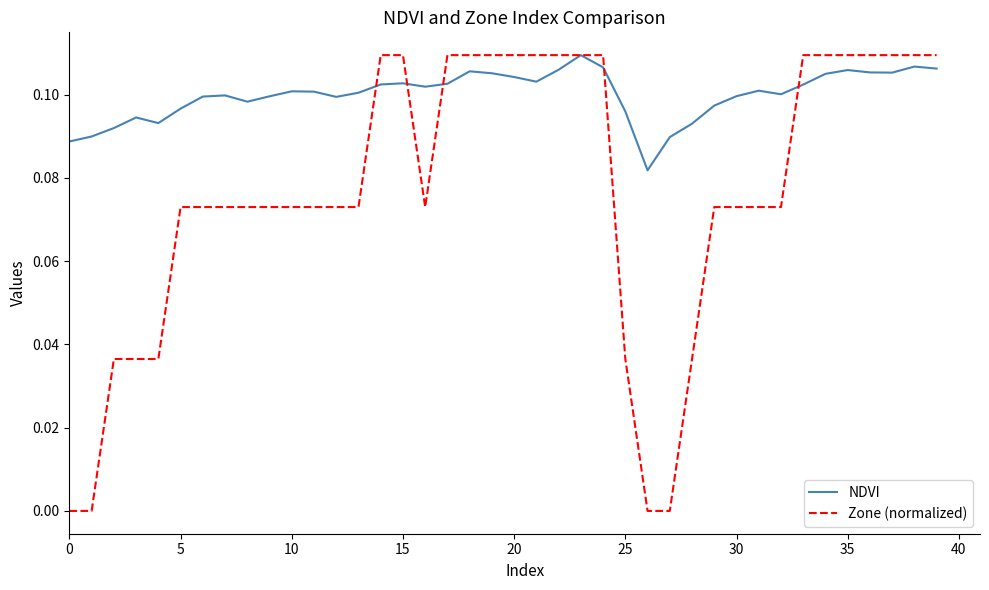

Rank the series by their average value, from highest to lowest.

NDVI, Zone (normalized)